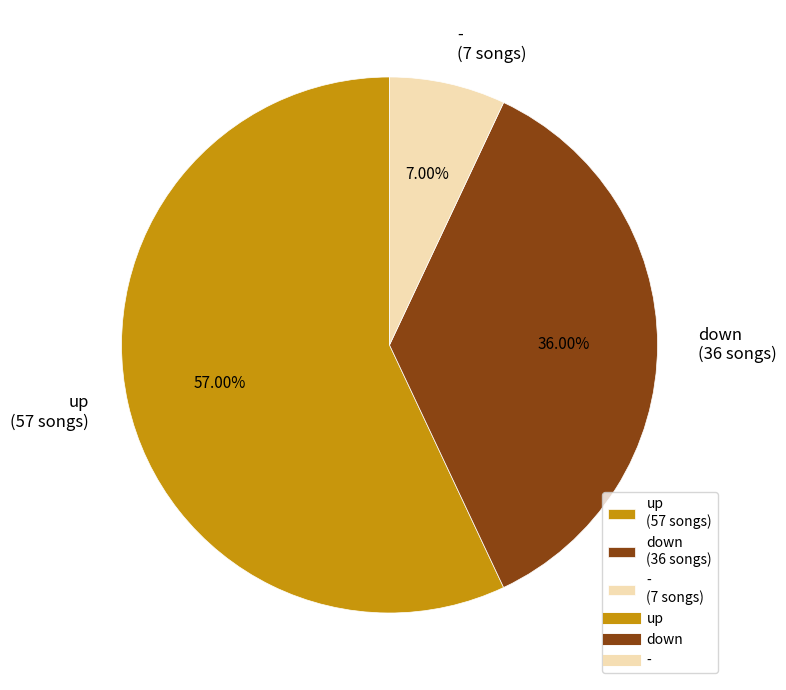

What is the largest slice in the pie chart?

up